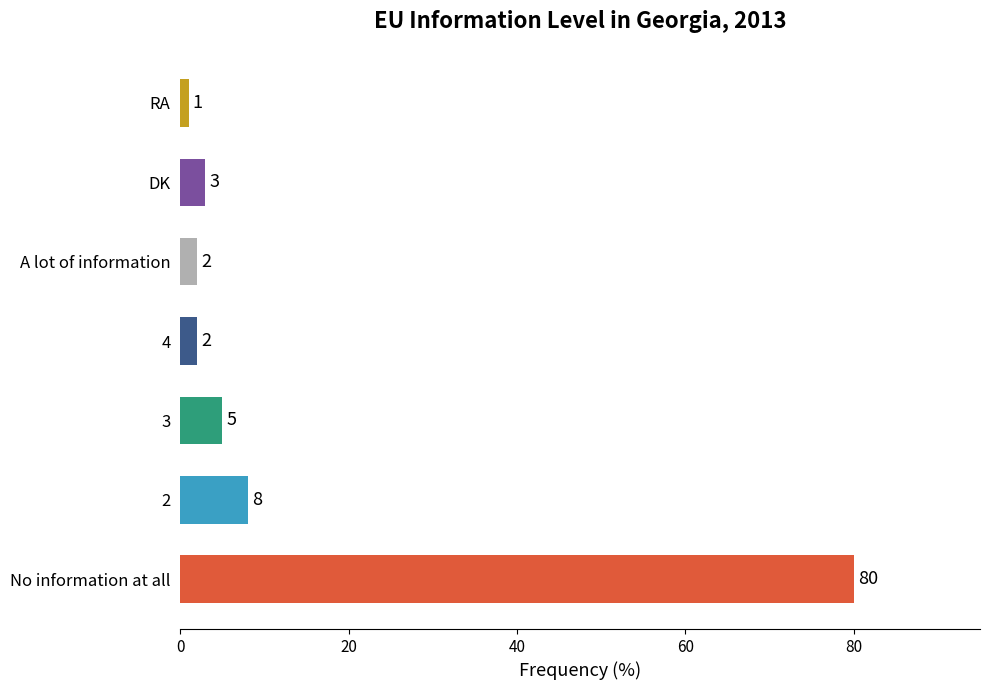

Is it true that the value at A lot of information is 2?

True